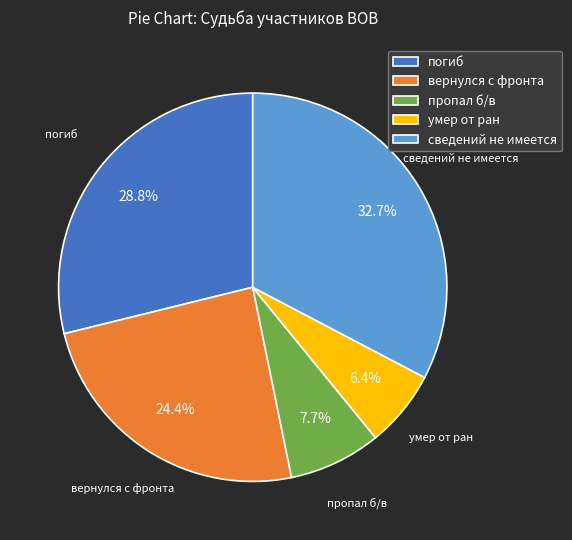

Is it true that погиб is 29% of the pie?

True